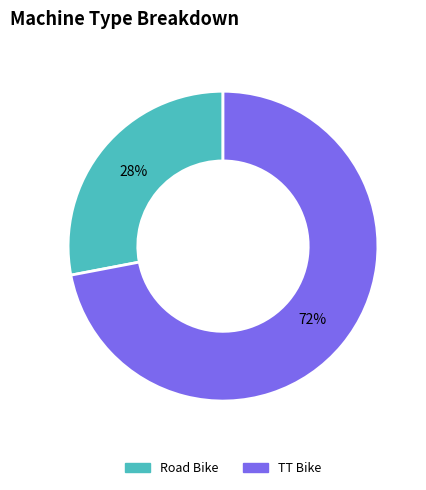

Which slice represents more than half of the pie?

TT Bike